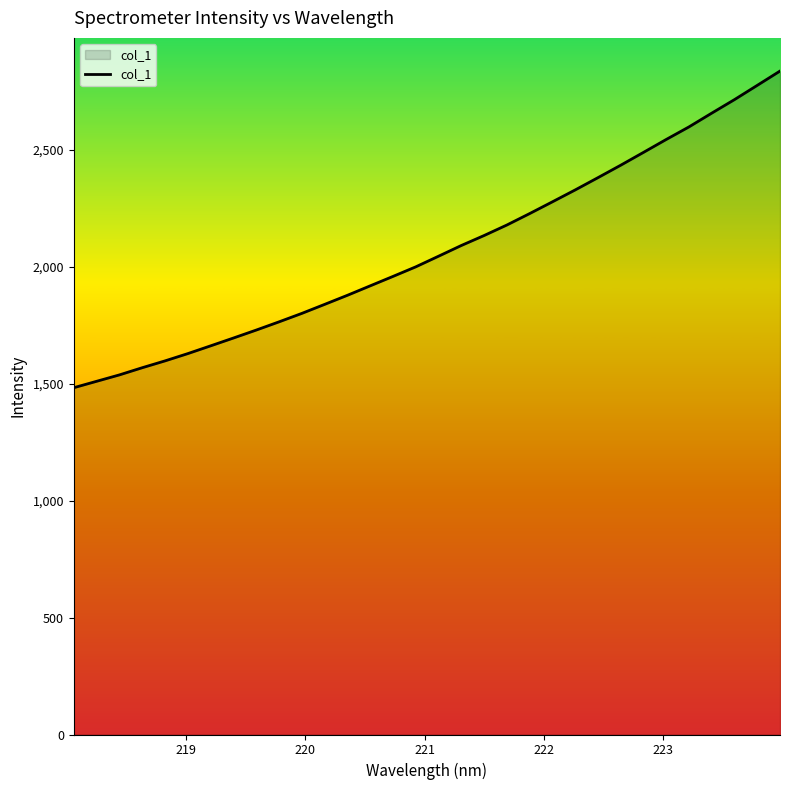

What is the difference between the maximum and minimum values?

1353.8